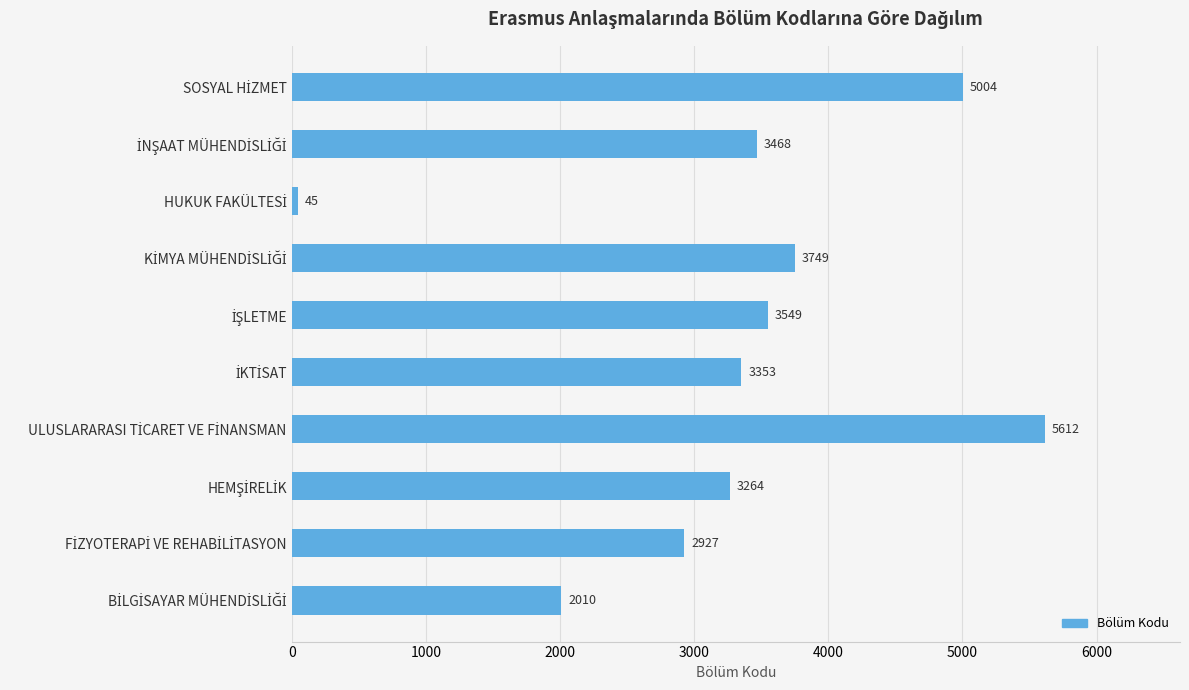

Reading top to bottom, list all the values displayed in this chart.

5004	3468	45	3749	3549	3353	5612	3264	2927	2010